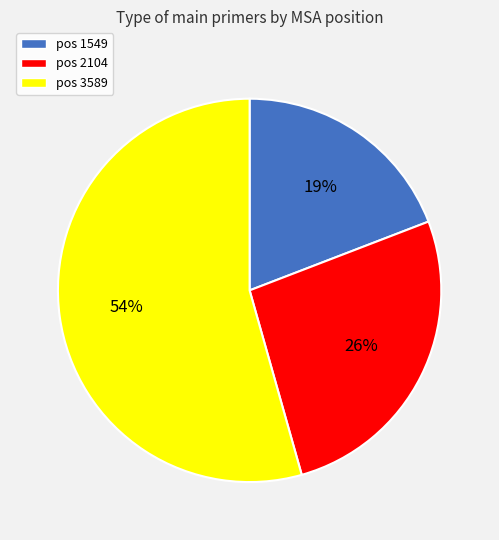

Between pos 3589 and pos 2104, which is larger?

pos 3589